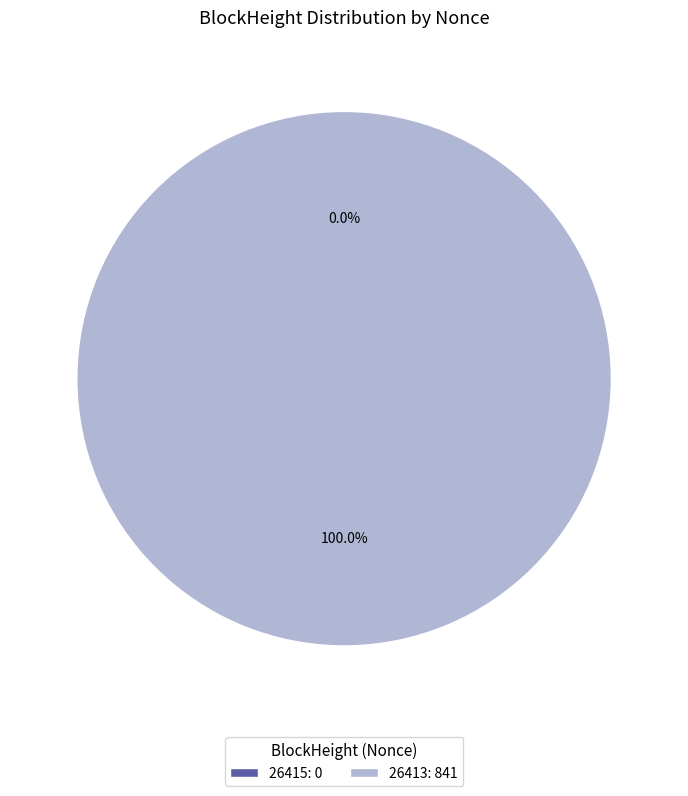

Which has a higher value, 26415 or 26413?

26413